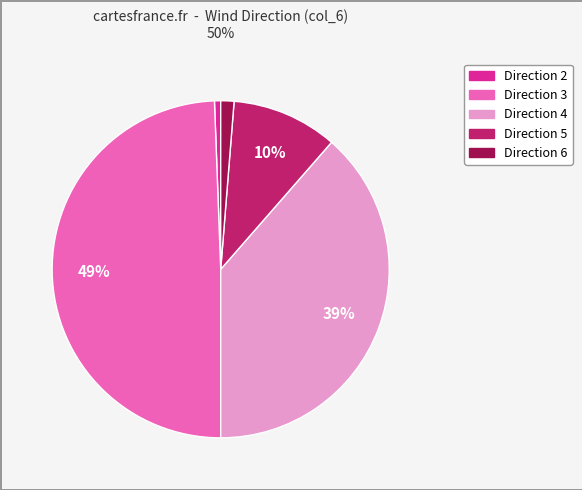

To the nearest percent, what is the average slice percentage?

20%